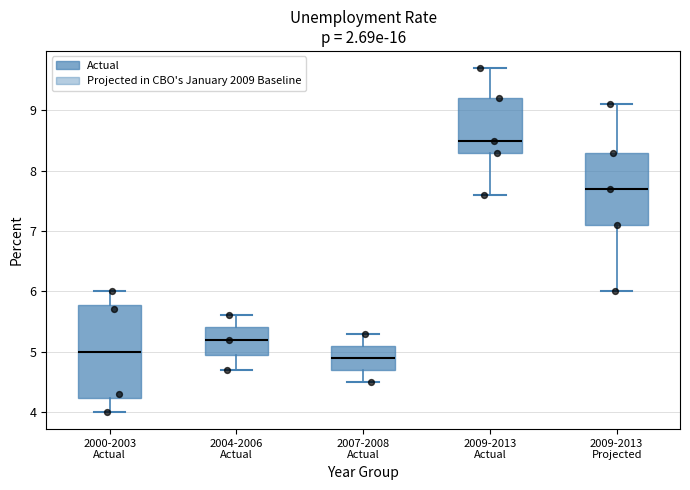

Reading left to right, read every box against the y-axis: the position of its median line, the range the box covers, and the ends of its whiskers. The values are not printed on the chart, so give them approximately, as read against the axis.

2000-2003 Actual: median 5.0, box 4.2 to 5.8, whiskers 4.0 to 6.0
2004-2006 Actual: median 5.2, box 5.0 to 5.4, whiskers 4.7 to 5.6
2007-2008 Actual: median 4.9, box 4.7 to 5.1, whiskers 4.5 to 5.3
2009-2013 Actual: median 8.5, box 8.3 to 9.2, whiskers 7.6 to 9.7
2009-2013 Projected: median 7.7, box 7.1 to 8.3, whiskers 6.0 to 9.1